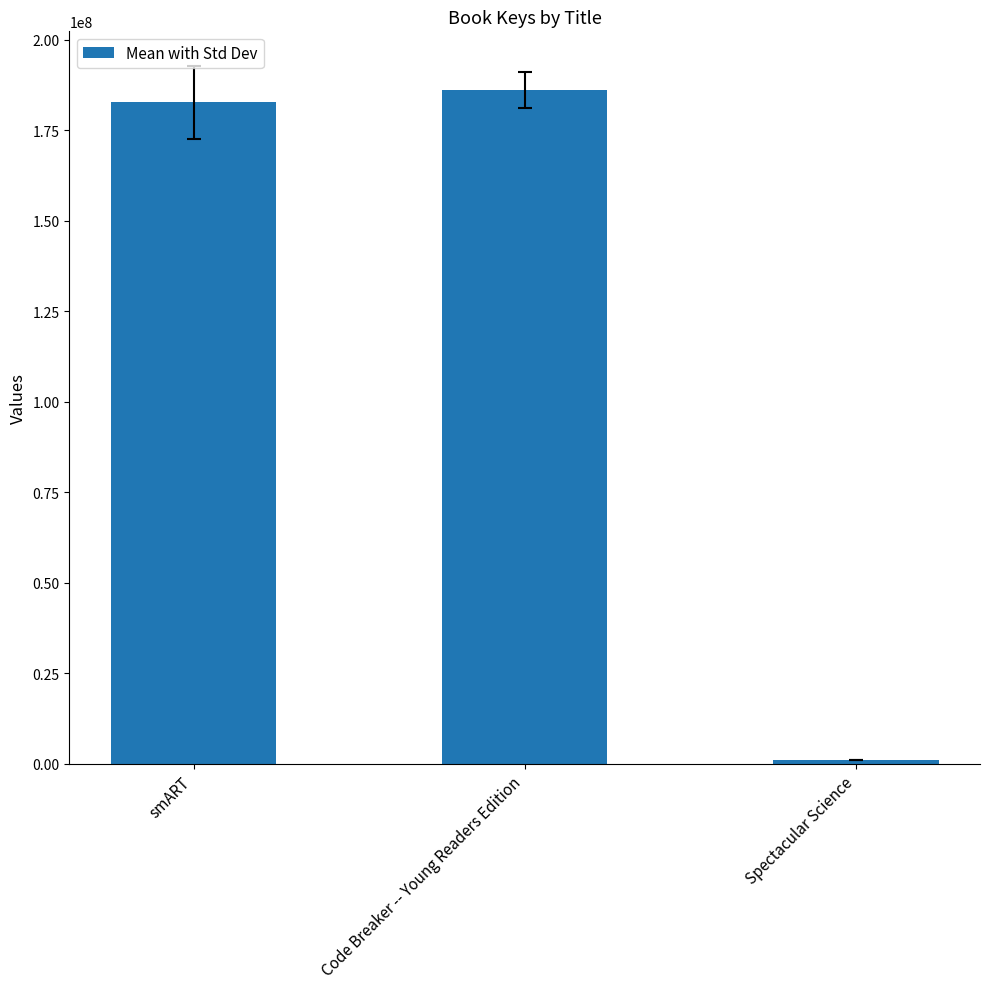

What value does the data have at smART, to the nearest 50?

182637400